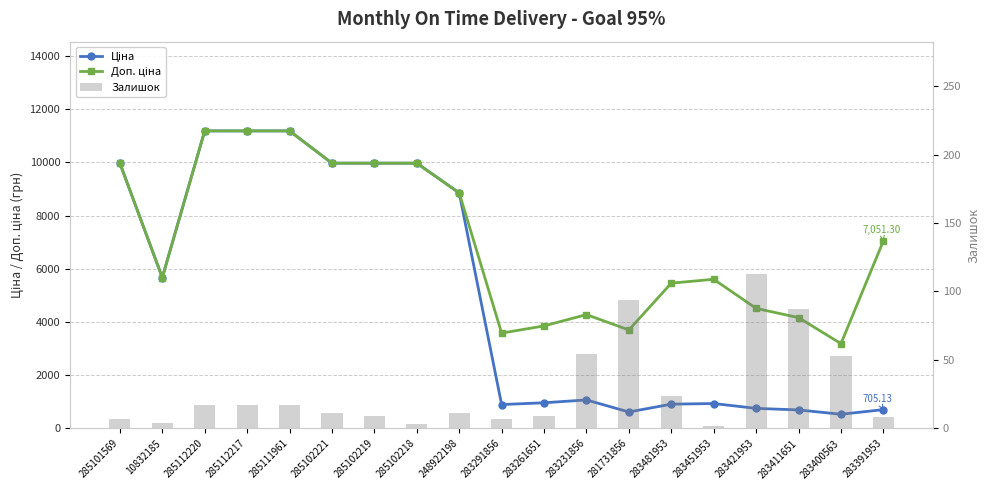

Rank the categories by Ціна value from highest to lowest.

285112220, 285112217, 285111961, 285101569, 285102221, 285102219, 285102218, 248922198, 10832185, 283231856, 283261651, 283451953, 283481953, 283291856, 283421953, 283391953, 283411651, 281731856, 283400563